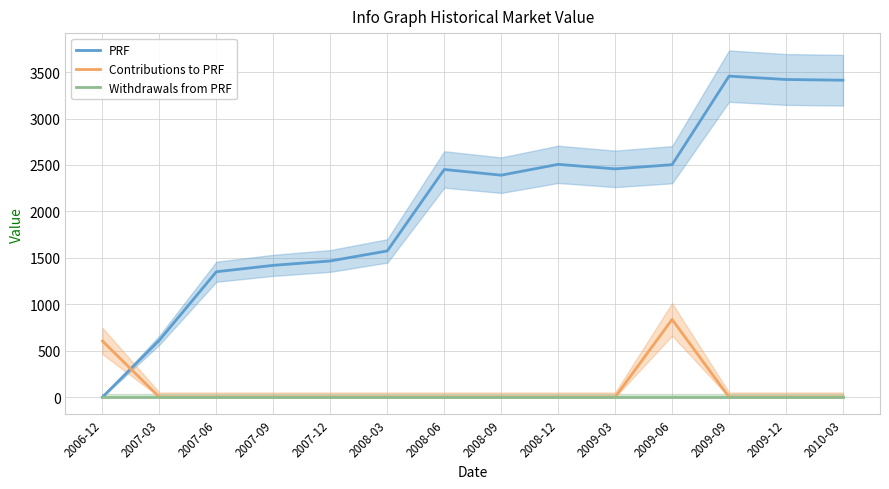

Is this an area chart (filled region under the line)?

No